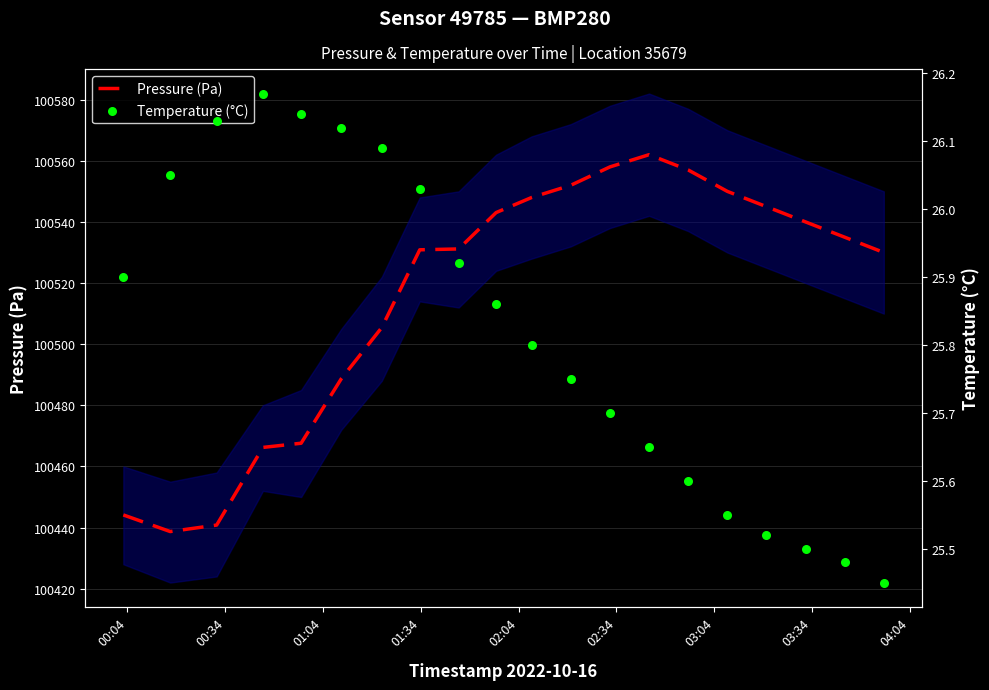

Which series contains the lowest Y value?

Temperature (°C)